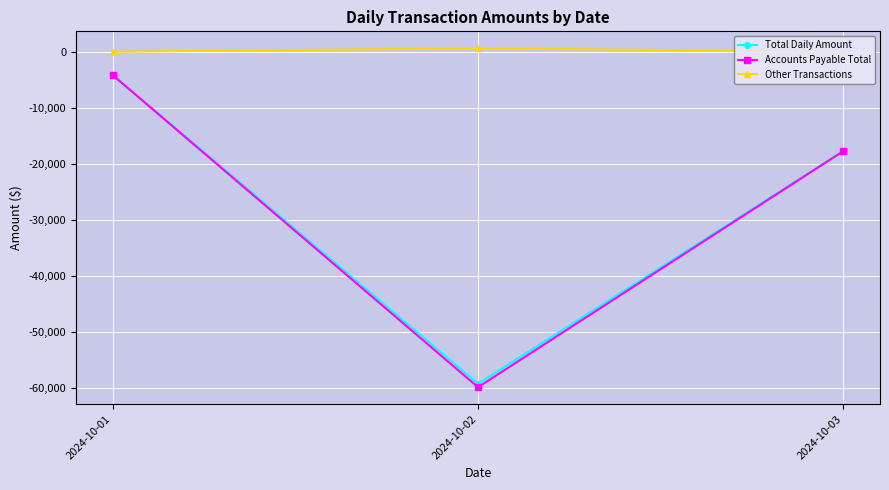

List the labels in order of Total Daily Amount value, largest first.

2024-10-01, 2024-10-03, 2024-10-02